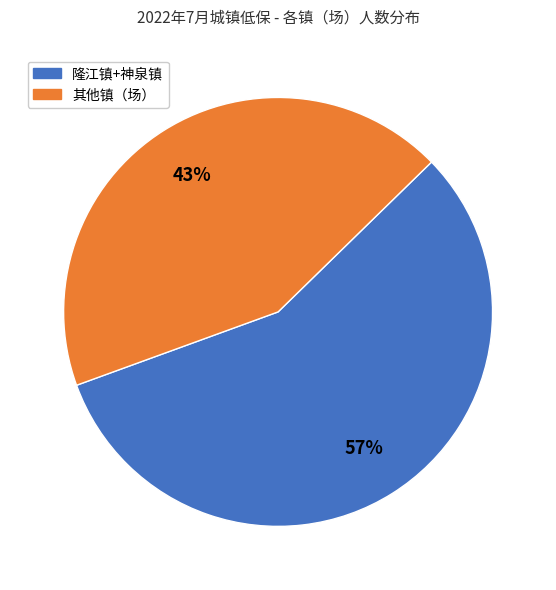

To the nearest percent, what is the average slice percentage?

50%